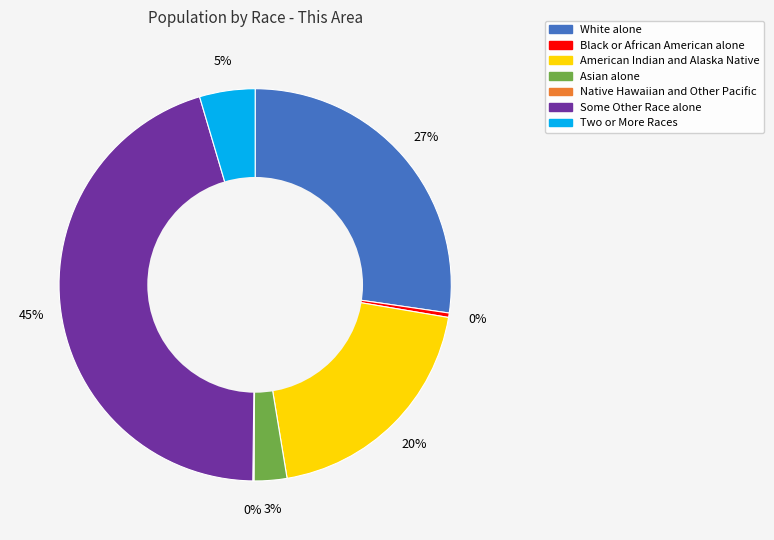

The American Indian and Alaska Native slice represents 20% of the pie. True or false?

True